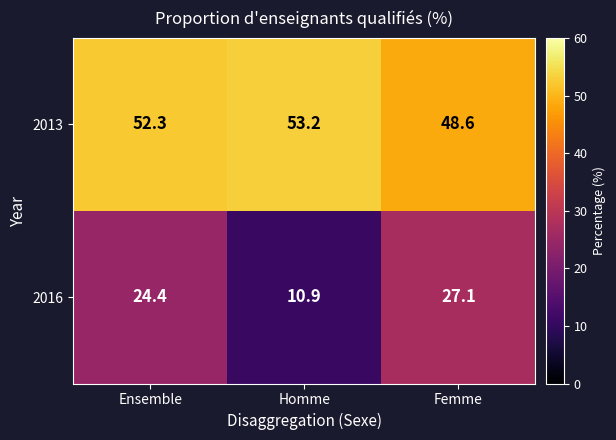

How many distinct data groups are displayed?

2